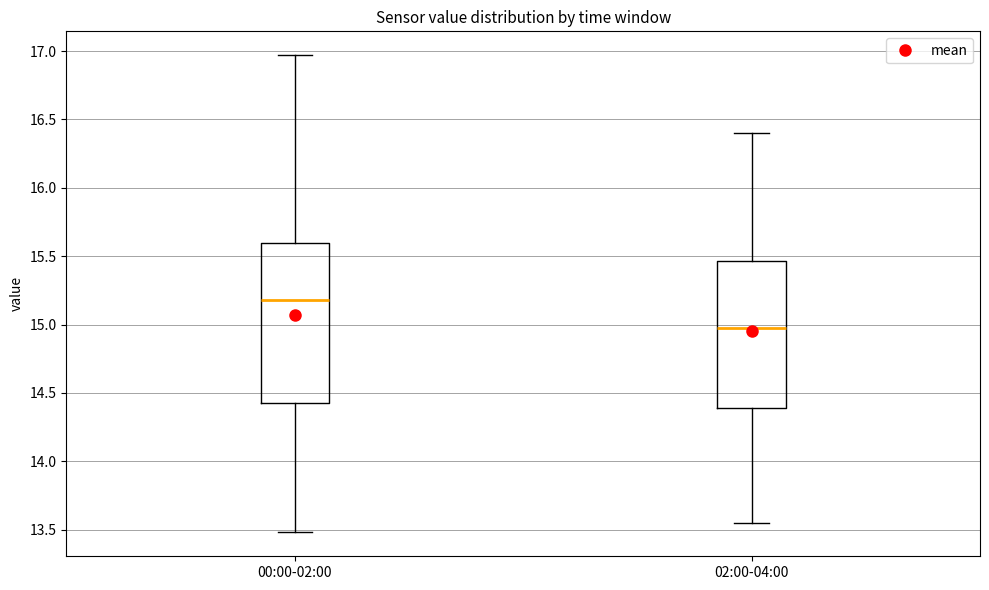

Which box is the tallest, from its lower edge to its upper edge?

00:00-02:00